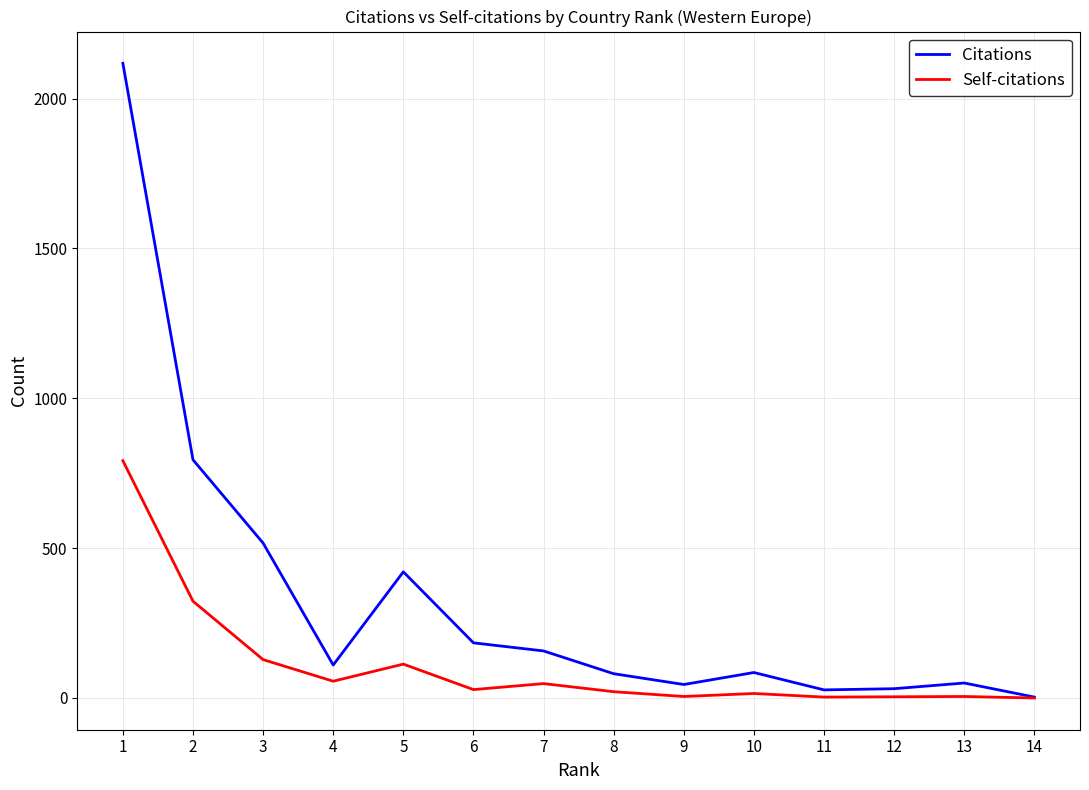

At how many categories does at least one series exceed 1787?

1